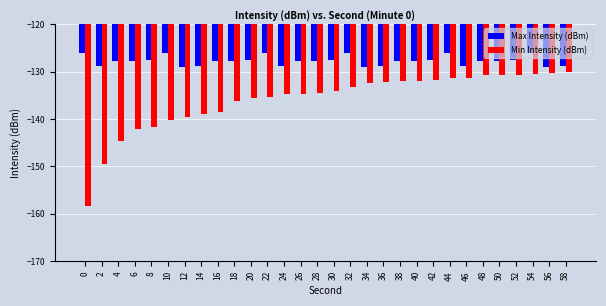

At which label is Min Intensity (dBm) closest to -144?

4